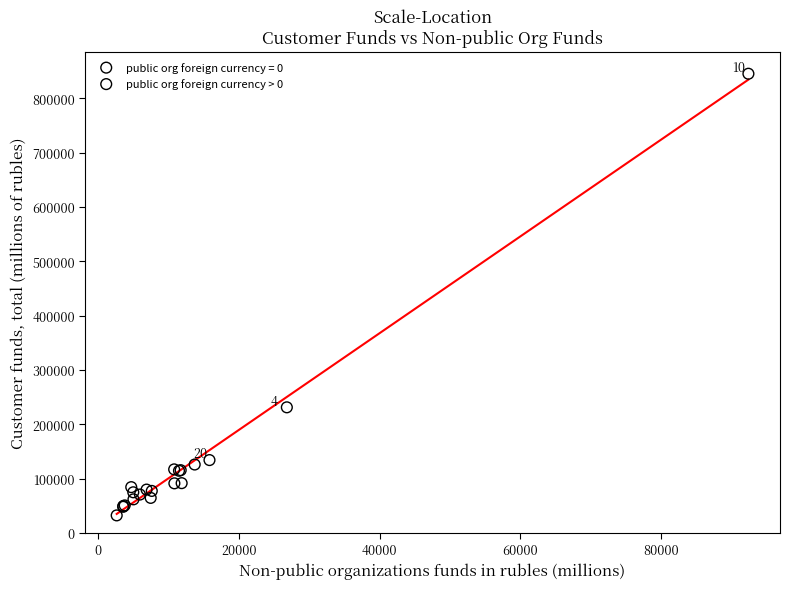

Which series reaches the maximum Y coordinate?

public org foreign currency > 0